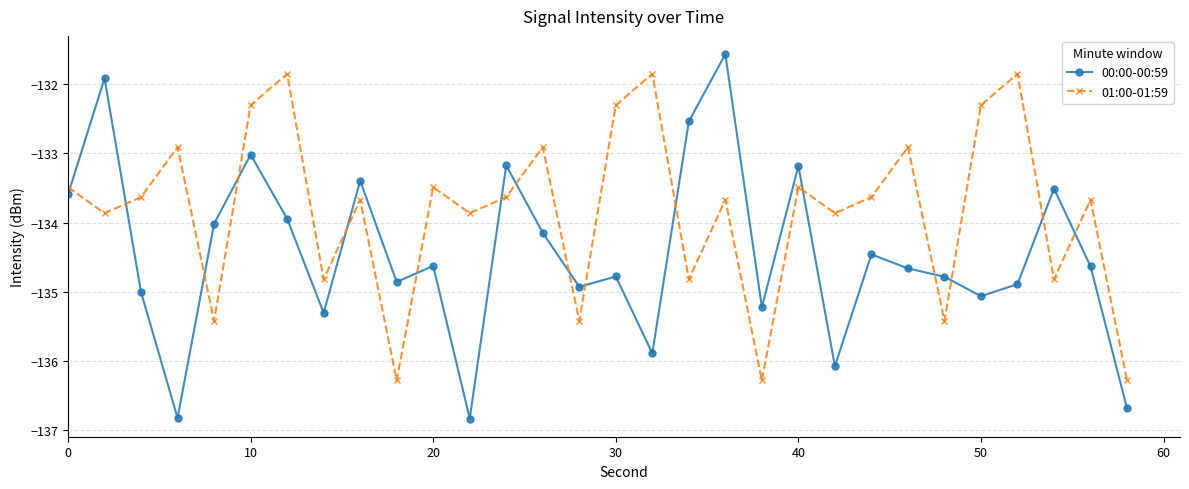

How many values in the 01:00-01:59 series exceed -133?

9